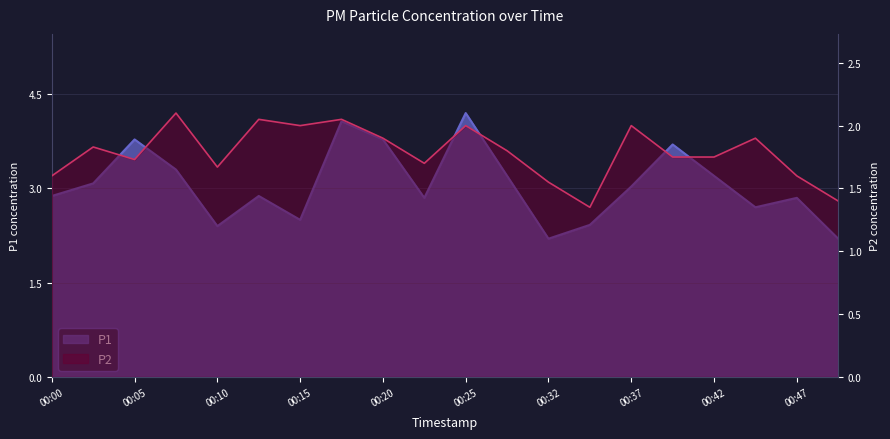

Reading left to right, list all the values displayed in this chart.

P1: 00:00=2.9	00:02=3.1	00:05=3.8	00:07=3.3	00:10=2.4	00:12=2.9	00:15=2.5	00:17=4.1	00:20=3.8	00:22=2.9	00:25=4.2	00:27=3.2	00:32=2.2	00:35=2.4	00:37=3.0	00:40=3.7	00:42=3.2	00:45=2.7	00:47=2.9	00:50=2.2
P2: 00:00=1.6	00:02=1.8	00:05=1.7	00:07=2.1	00:10=1.7	00:12=2.0	00:15=2.0	00:17=2.0	00:20=1.9	00:22=1.7	00:25=2.0	00:27=1.8	00:32=1.6	00:35=1.4	00:37=2.0	00:40=1.8	00:42=1.8	00:45=1.9	00:47=1.6	00:50=1.4